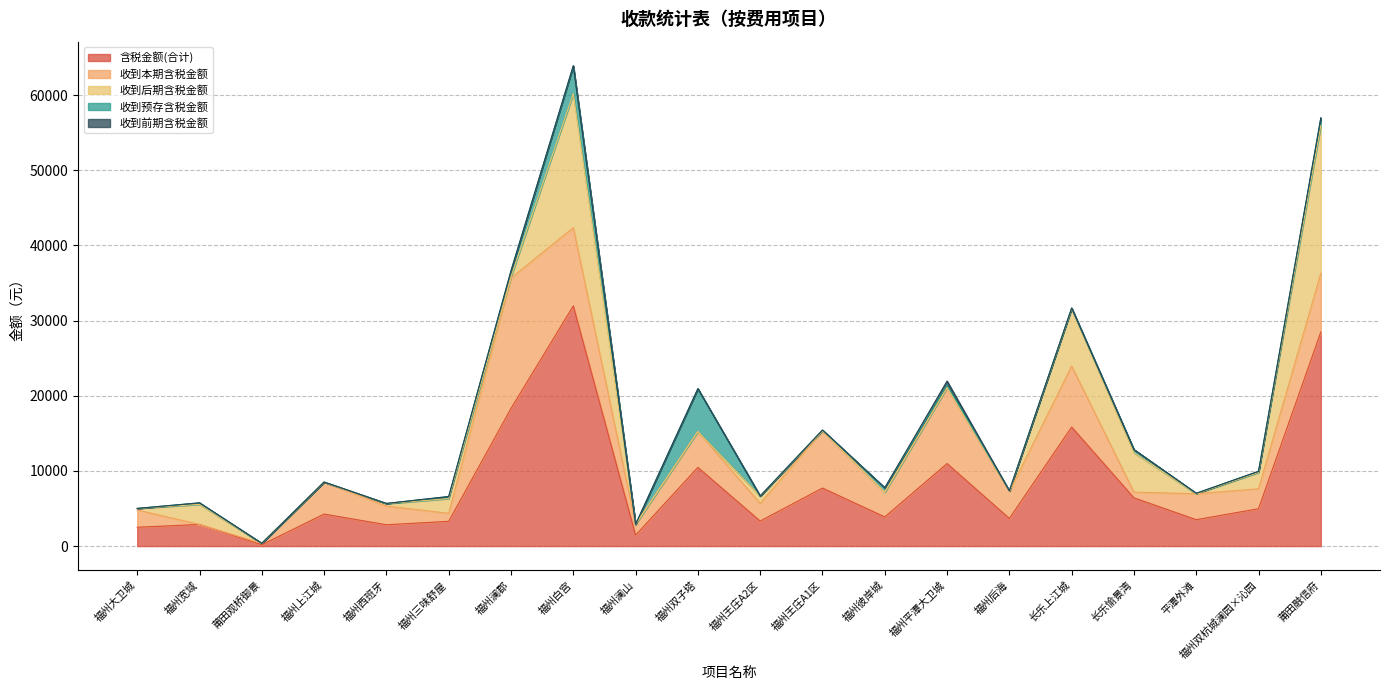

Reading left to right, what are all the values shown in this chart?

含税金额(合计): 2506.1	2876.6	181.8	4261.5	2837.5	3297.2	18314.0	31962.9	1449.8	10471.8	3330.7	7720.6	3879.8	10982.2	3677.5	15839.8	6419.5	3513.6	4973.1	28488.0
收到本期含税金额: 2296.1	0.0	181.8	4261.5	2489.9	1067.2	17356.6	10411.4	1449.8	4768.5	2350.7	7620.6	3279.8	10122.4	3572.5	8117.1	758.0	3448.6	2652.8	7823.6
收到后期含税金额: 210.0	2676.6	0.0	0.0	322.6	1957.1	172.7	17821.6	0.0	0.0	980.0	0.0	0.0	0.0	105.0	7622.8	5261.5	0.0	2170.4	19666.5
收到预存含税金额: 0.0	200.0	0.0	0.0	25.0	272.9	784.7	3680.0	0.0	5703.3	0.0	100.0	600.0	330.7	0.0	100.0	400.0	65.0	150.0	997.9
收到前期含税金额: 0.0	0.0	0.0	0.0	0.0	0.0	0.0	49.9	0.0	0.0	0.0	0.0	0.0	529.1	0.0	0.0	0.0	0.0	0.0	0.0